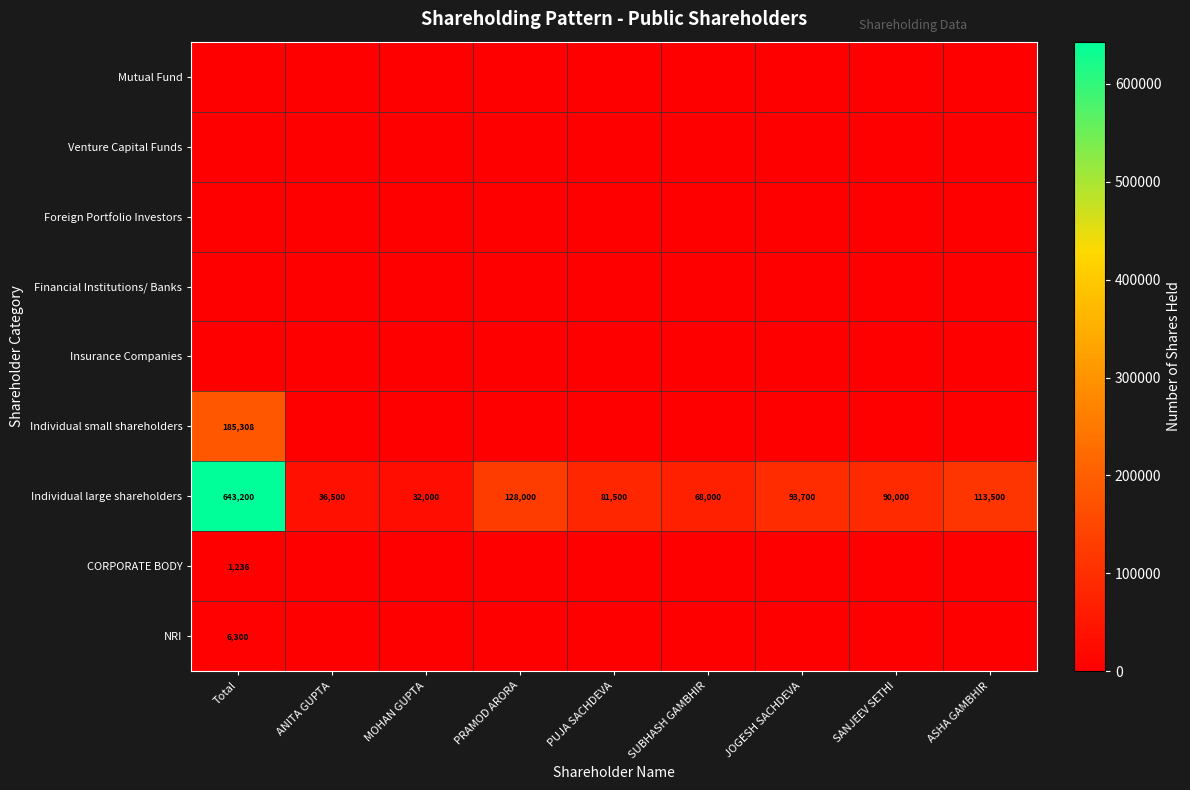

What is the maximum value shown in the chart?

643200